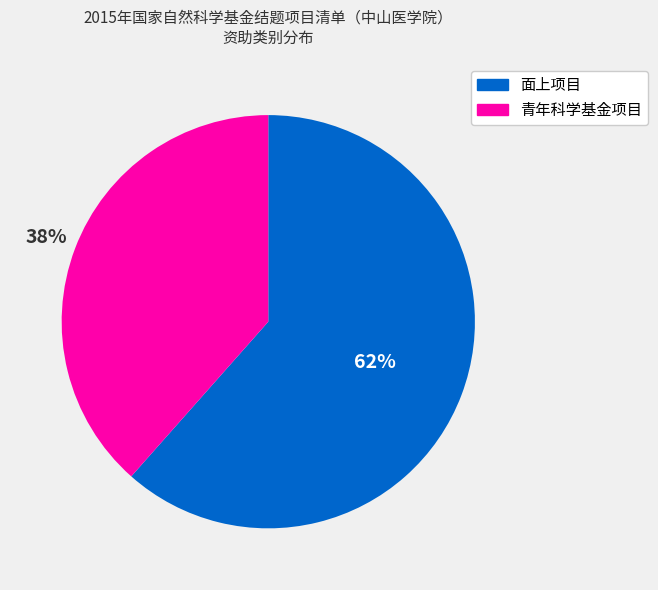

What percentage is the 面上项目 slice, to the nearest percent?

62%